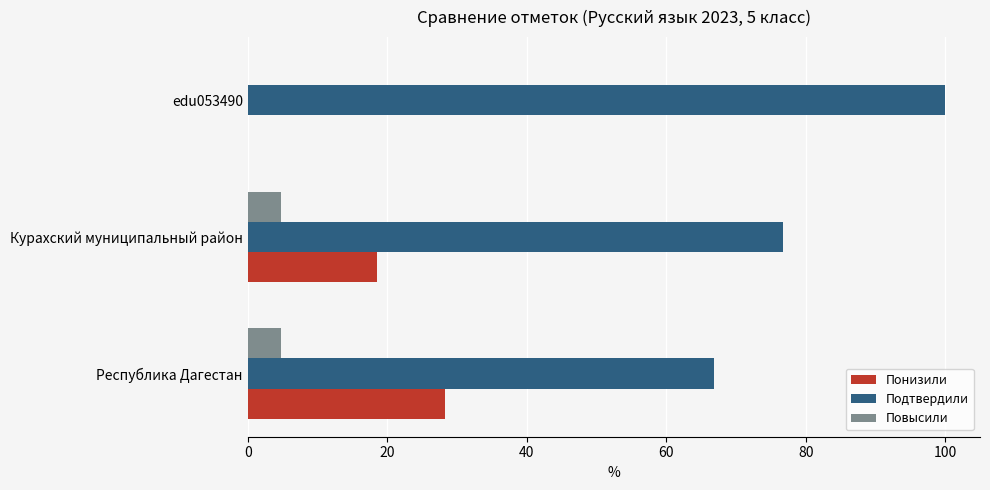

True or false: Понизили has a value of 28.3 at Республика Дагестан.

True